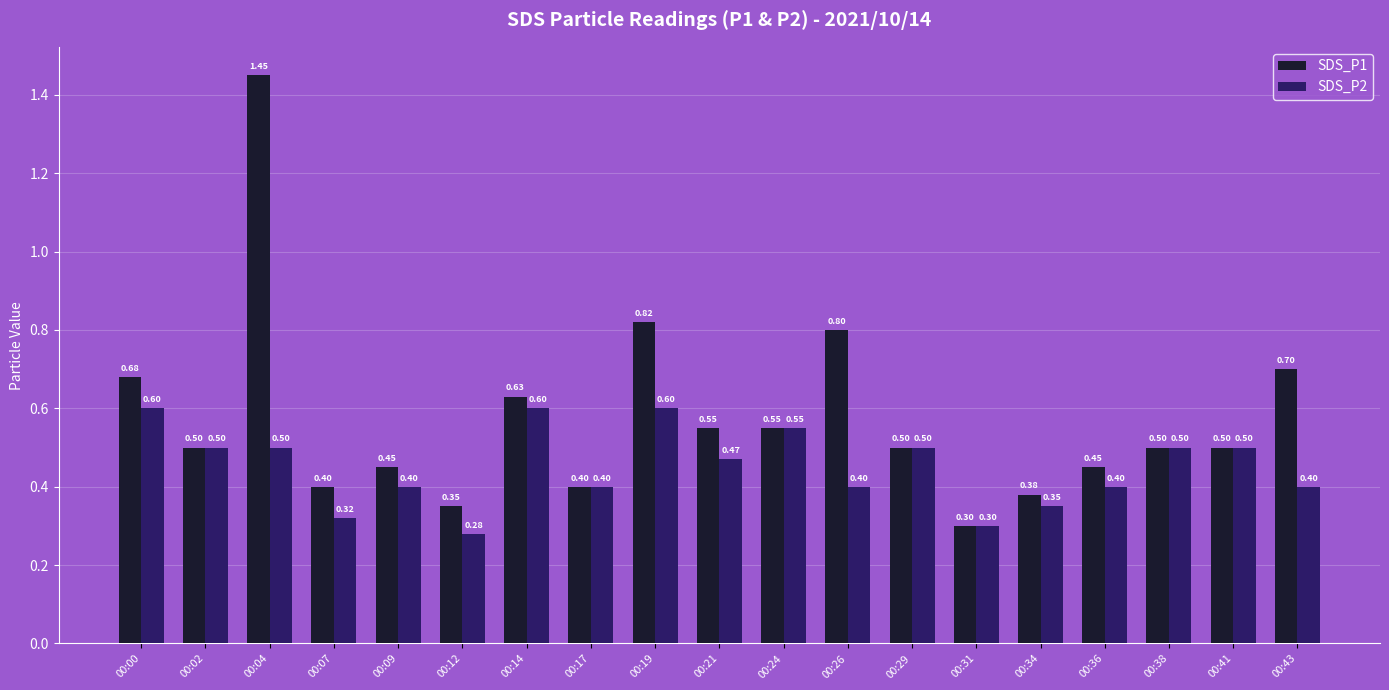

Between 00:07 and 00:36, which series saw the biggest shift?

SDS_P2